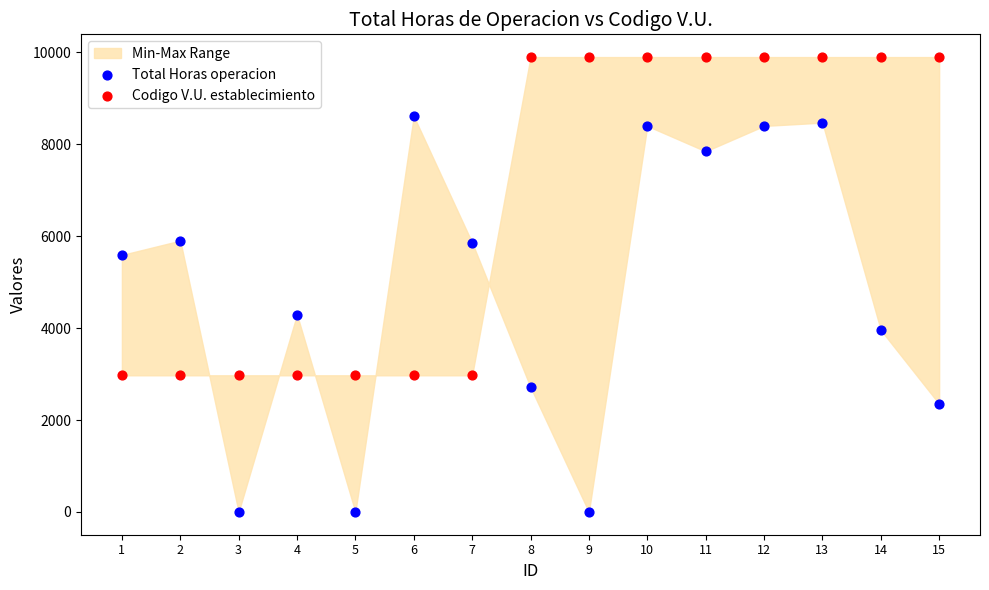

Which series reaches the minimum Y coordinate?

Total Horas operacion